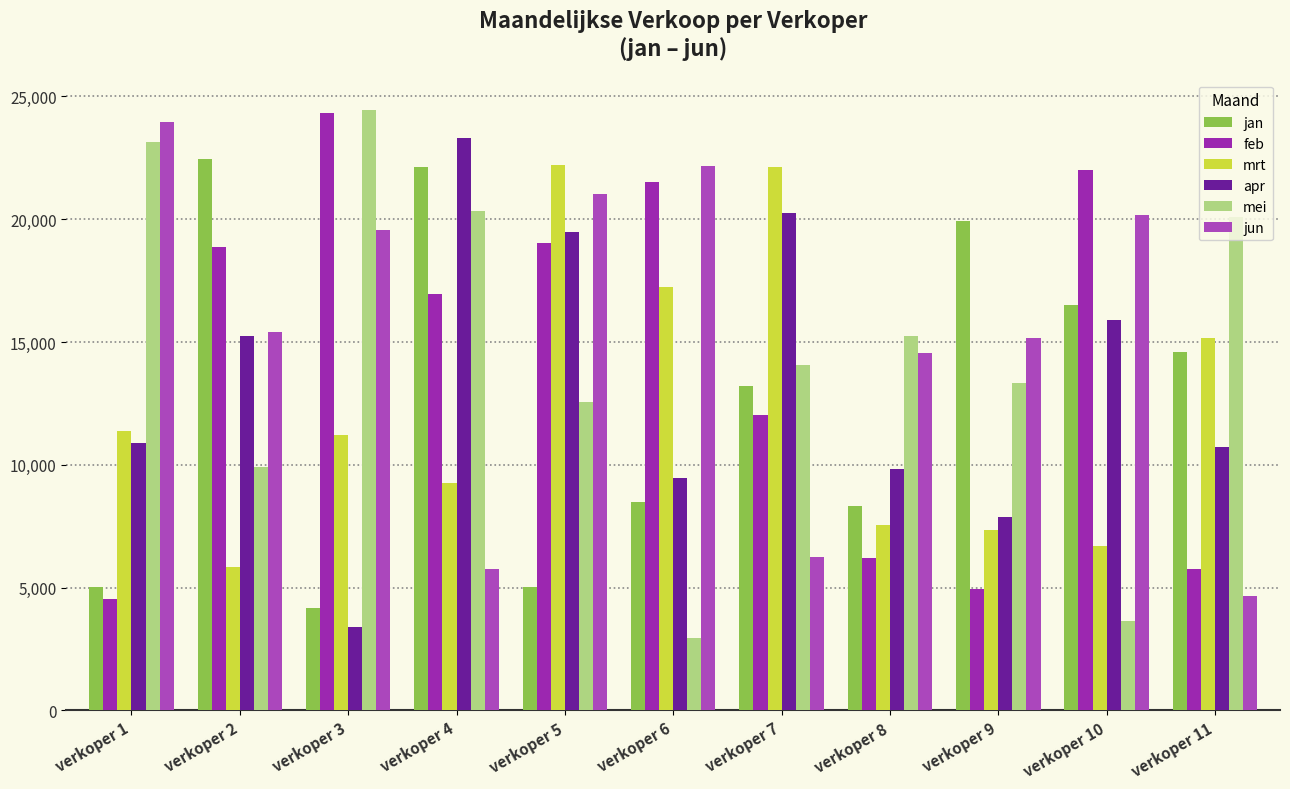

Are the bars horizontal?

No